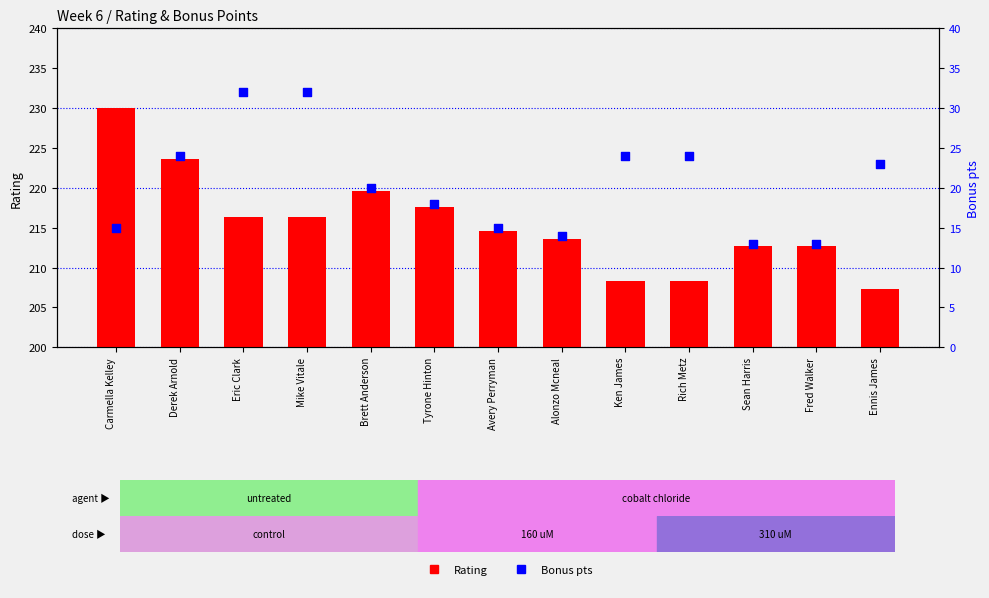

What is the total value across all series at Ken James?

232.3